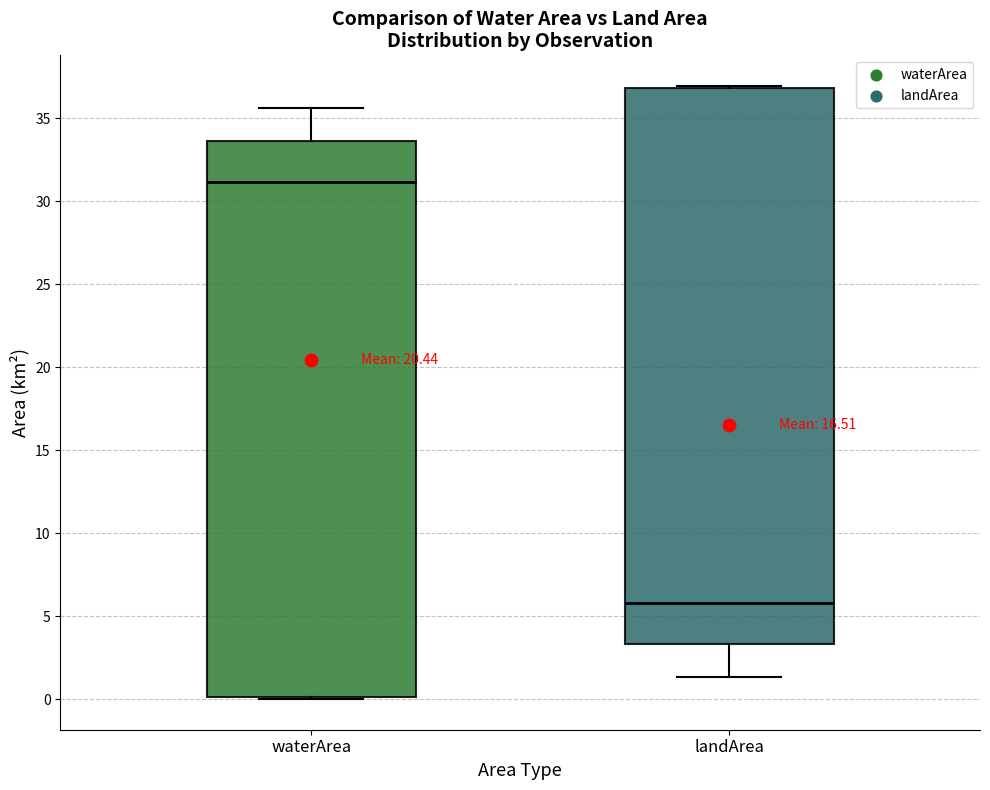

Reading left to right, transcribe this box plot: for each box, give where its median line is, the range the box spans, and where its two whiskers end, as read against the y-axis. The values are not printed on the chart, so give them approximately, as read against the axis.

waterArea: median 31.0, box 0.0 to 33.5, whiskers 0.0 to 35.5
landArea: median 6.0, box 3.5 to 37.0, whiskers 1.5 to 37.0